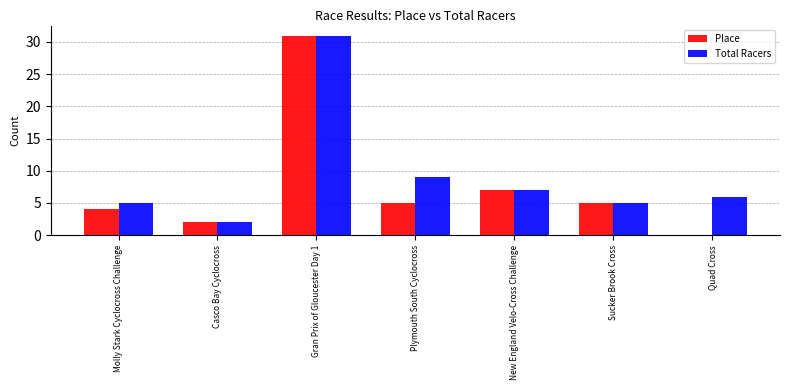

At which category does the chart reach its peak across all series?

Gran Prix of Gloucester Day 1